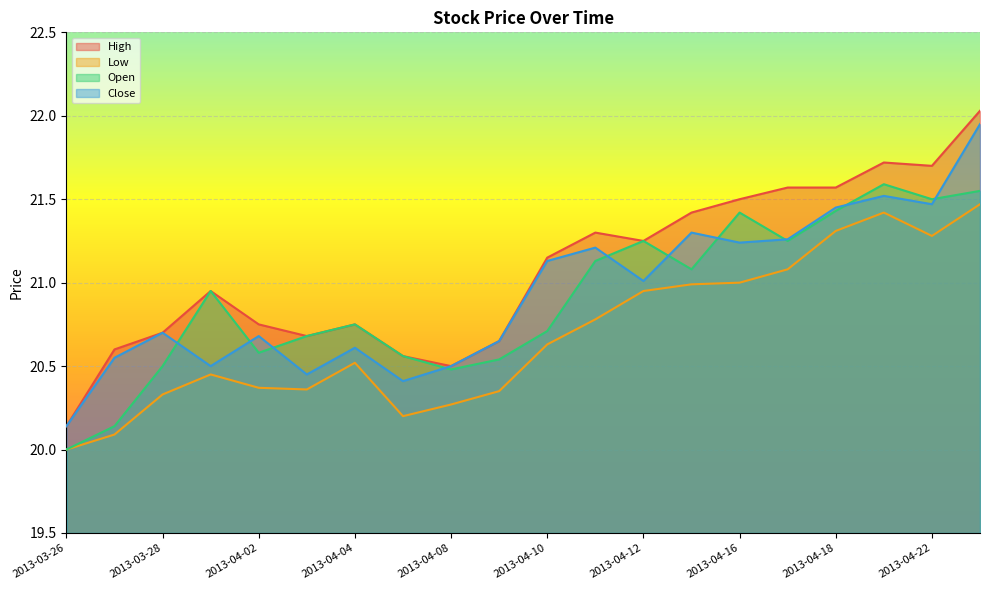

Is the value of Close at 2013-04-12 greater than the value of Open at 2013-03-28?

Yes